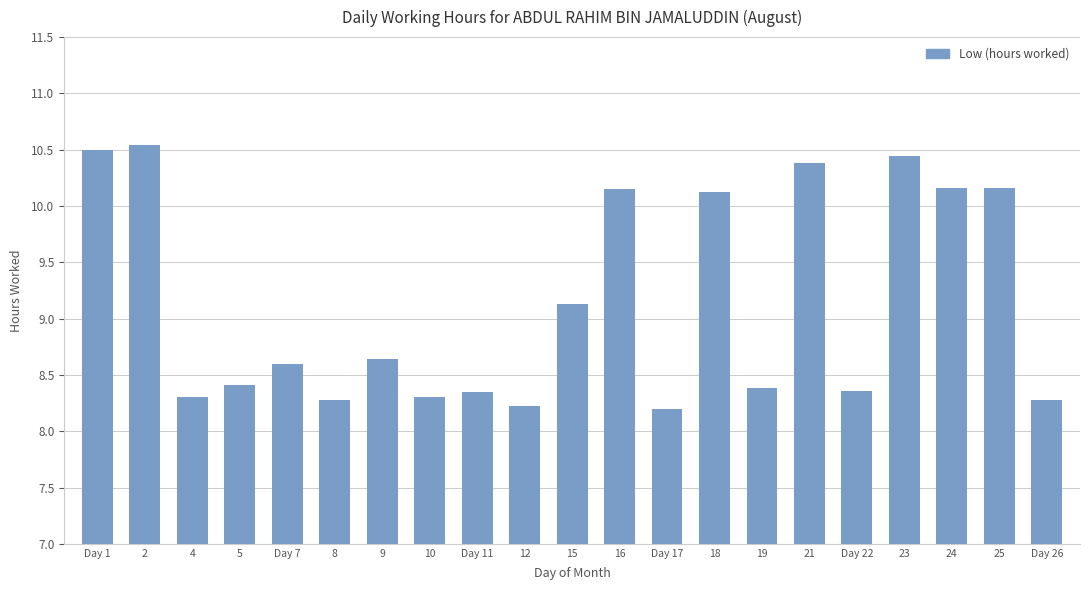

At which label is the value closest to 9?

15